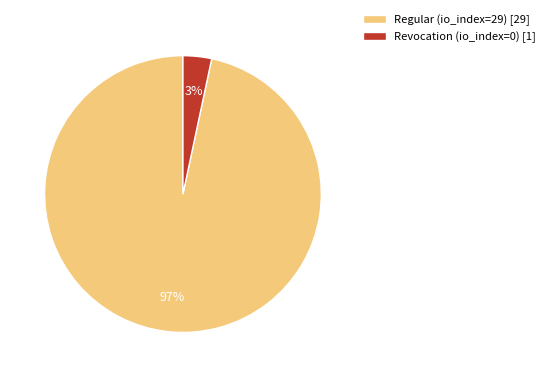

How many slices are in this pie chart?

2